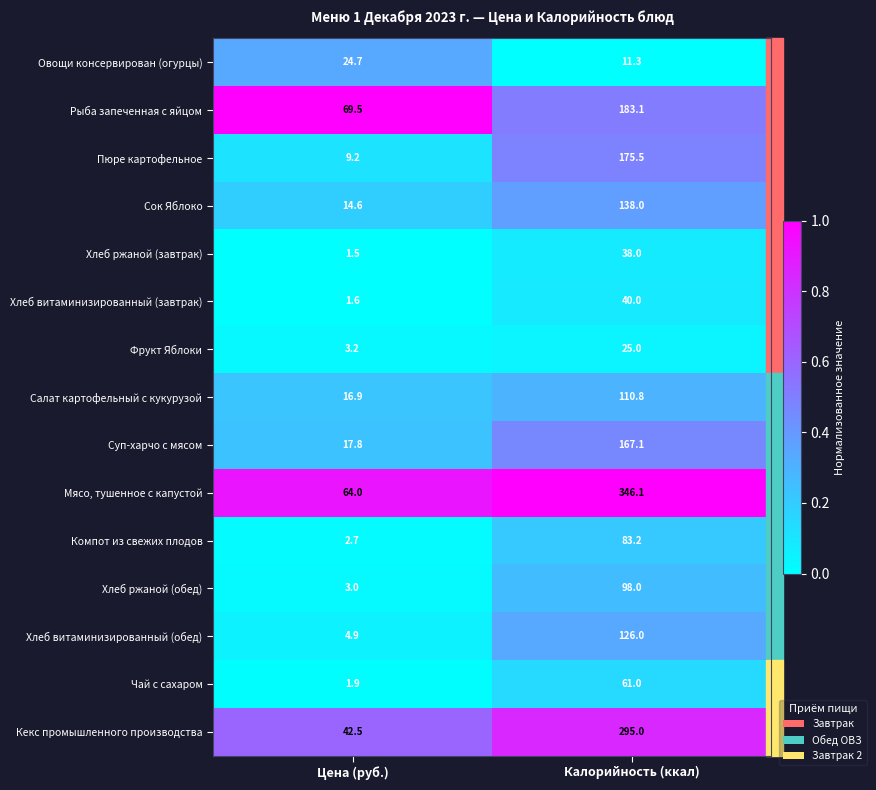

What is the approximate value of Суп-харчо с мясом at Цена (руб.)?

17.8